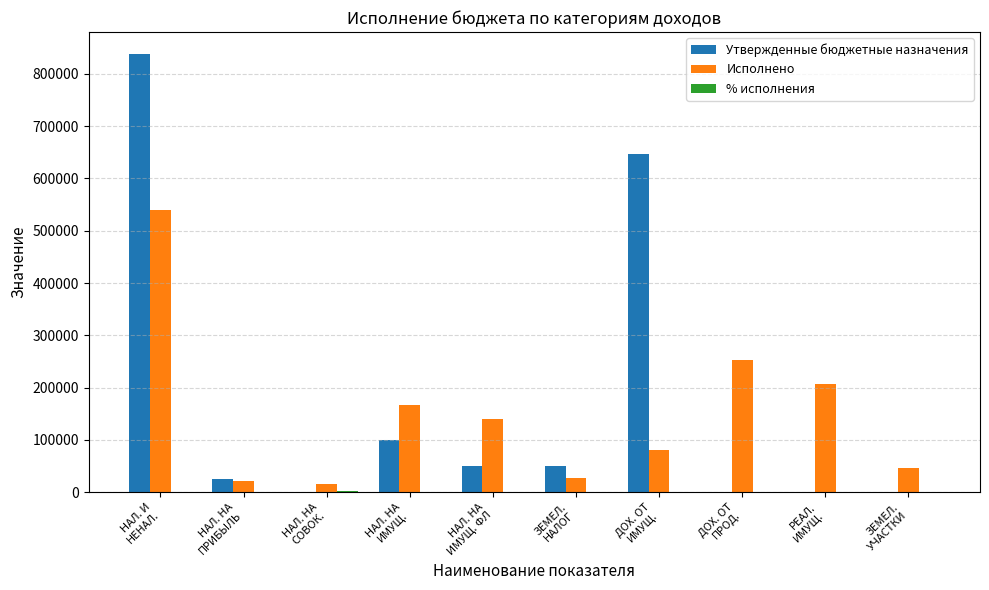

What is the greatest value displayed?

838119.0